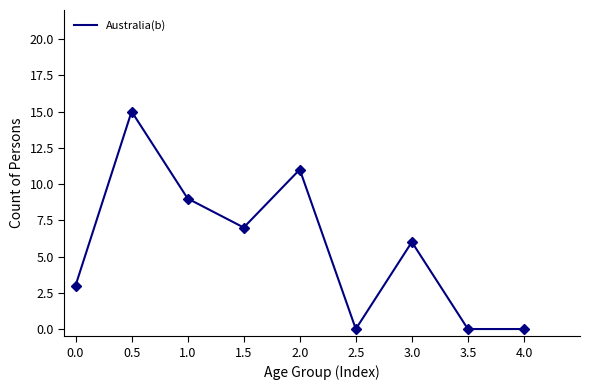

What is the maximum value shown in the chart?

15